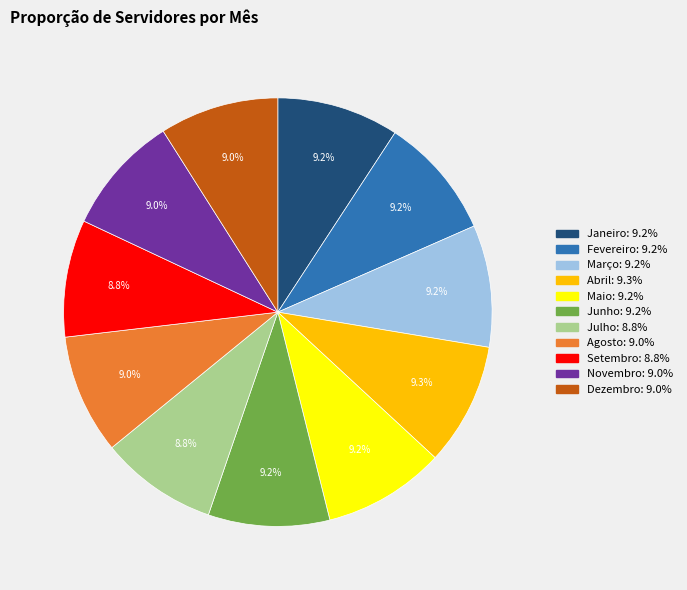

What is the ratio of the value at Fevereiro to the value at Janeiro?

1.0